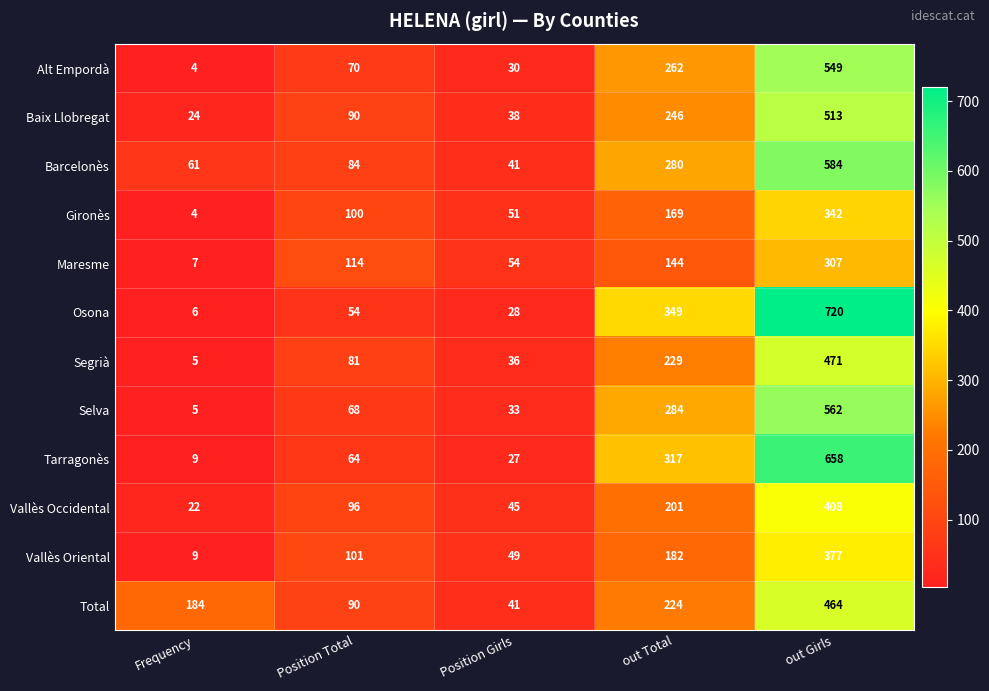

Where is Total nearest to the value 252?

out Total